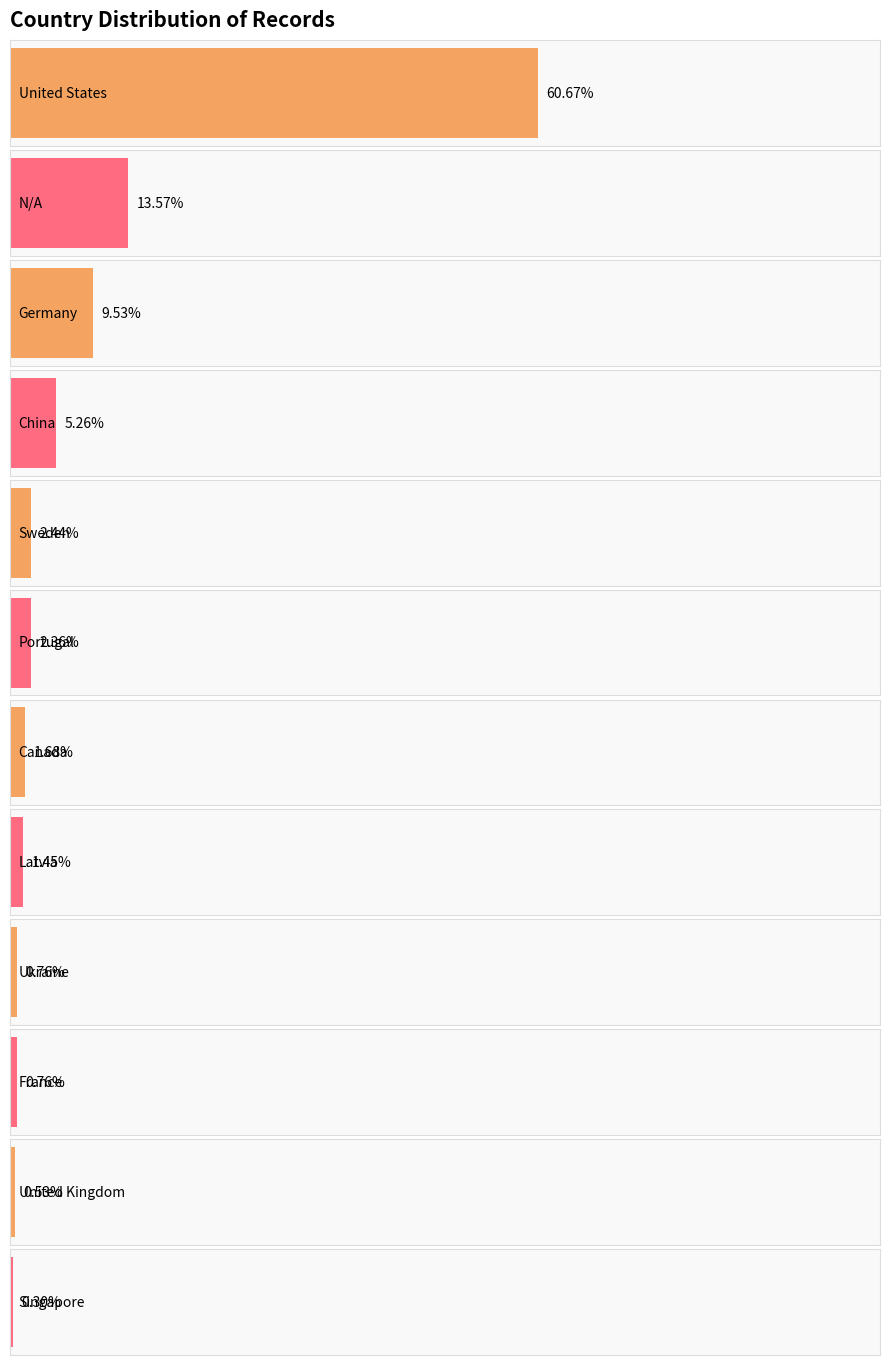

Where does the data first go above 31?

United States